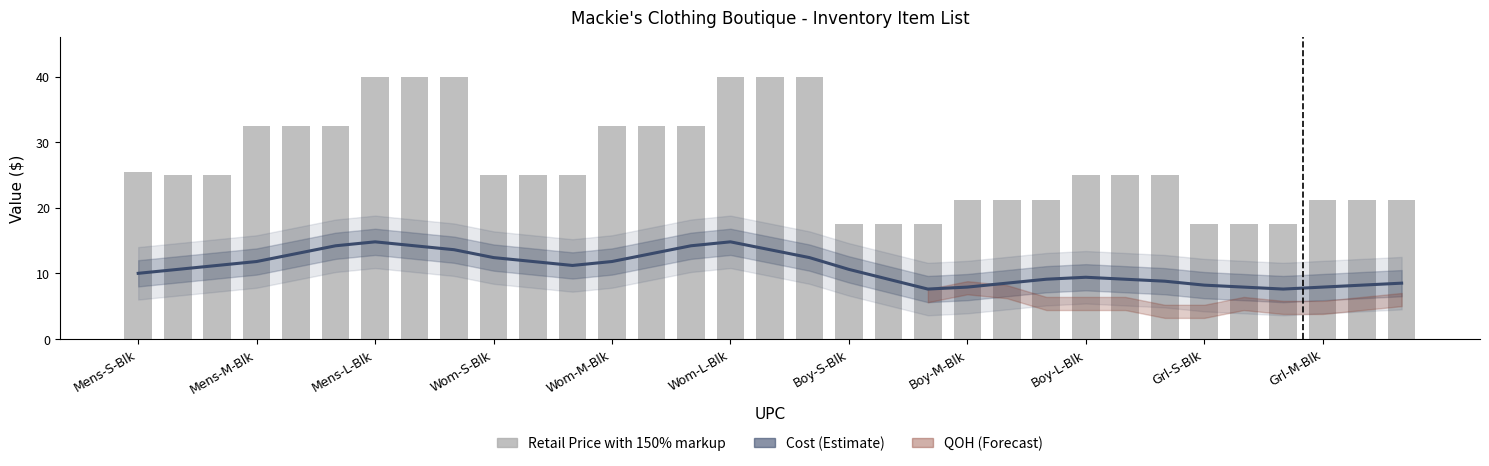

Which series has the largest total across all categories?

Retail Price with 150% markup